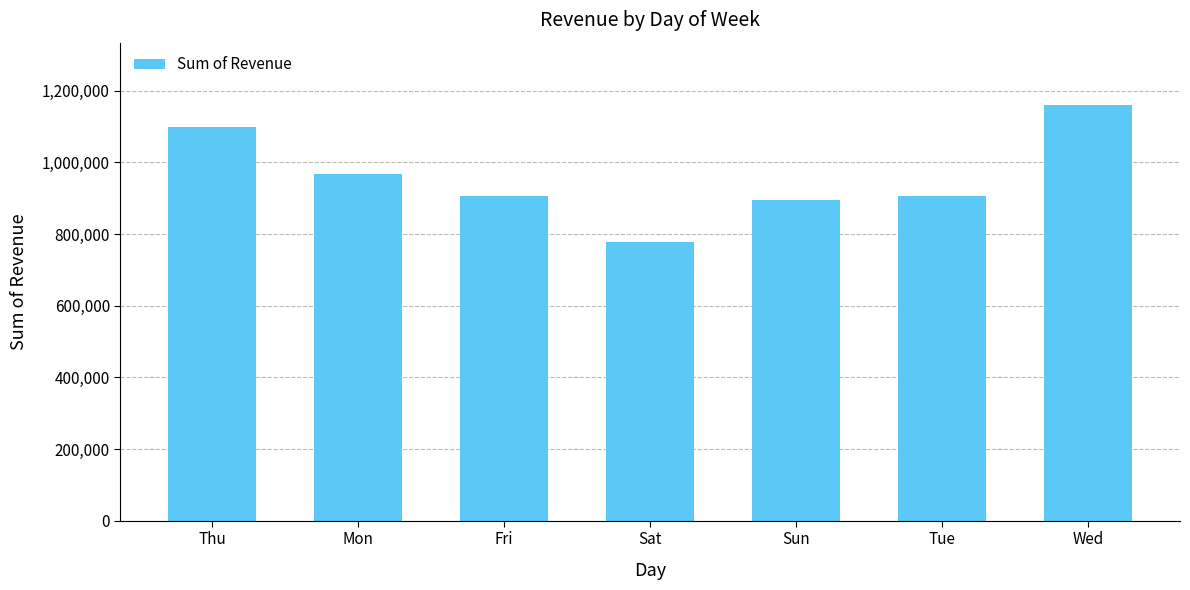

Is it true that the value at Wed is 1732891?

False